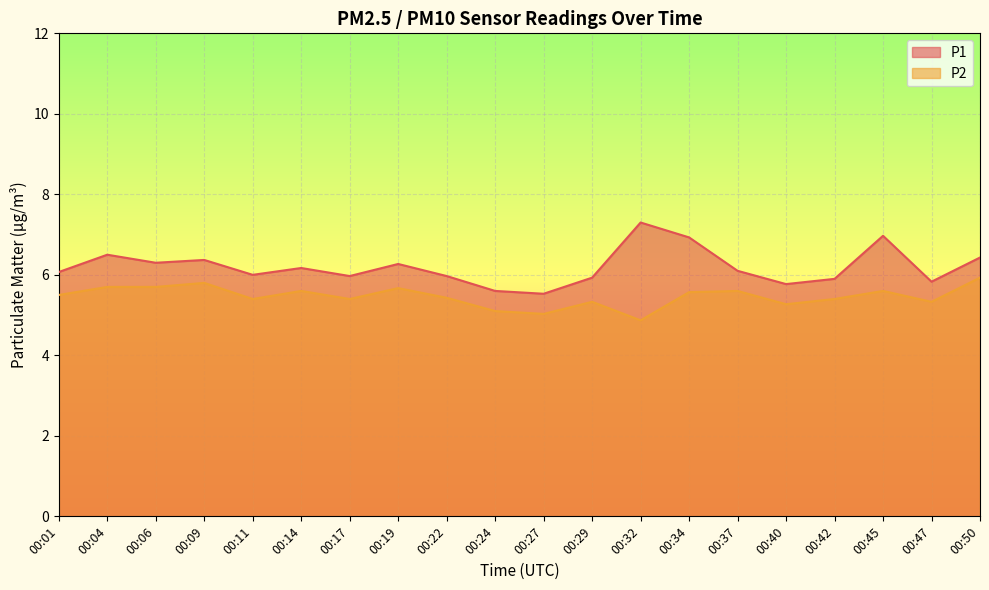

Reading right to left, list all the values displayed in this chart.

P1: 6.4	5.8	7.0	5.9	5.8	6.1	6.9	7.3	5.9	5.5	5.6	6.0	6.3	6.0	6.2	6.0	6.4	6.3	6.5	6.1
P2: 5.9	5.3	5.6	5.4	5.3	5.6	5.6	4.9	5.3	5.0	5.1	5.4	5.7	5.4	5.6	5.4	5.8	5.7	5.7	5.5